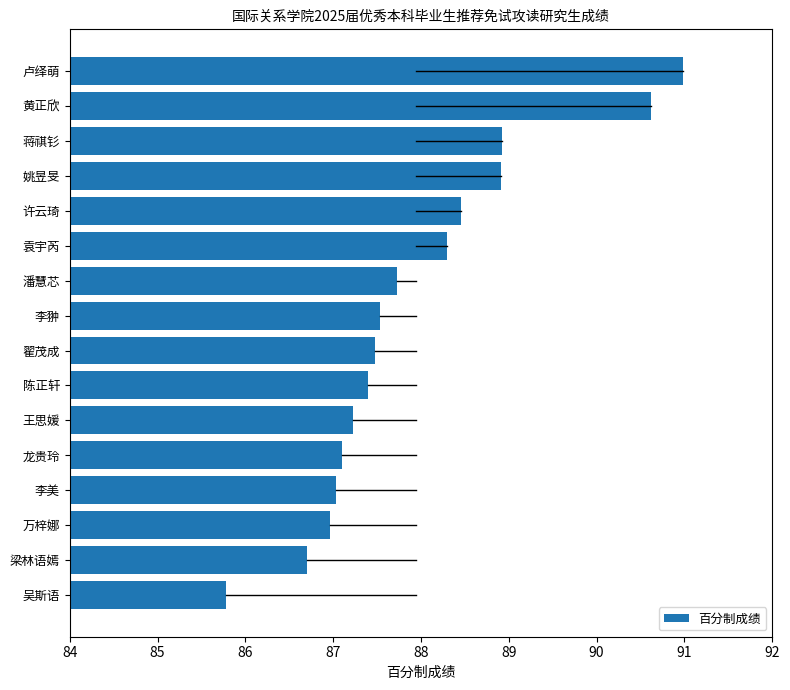

Are the bars grouped side by side (vs. stacked)?

No